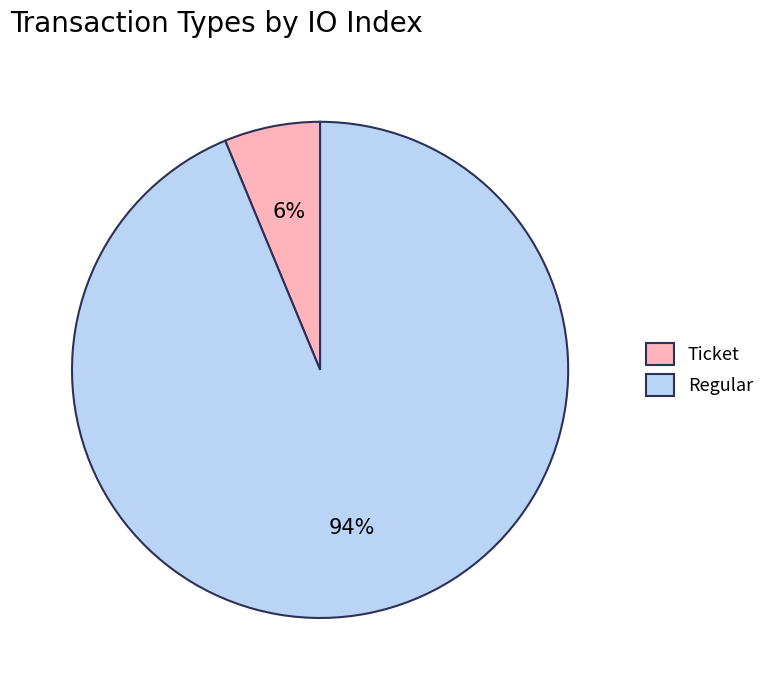

Do Ticket and Regular together represent more than half of the pie?

Yes